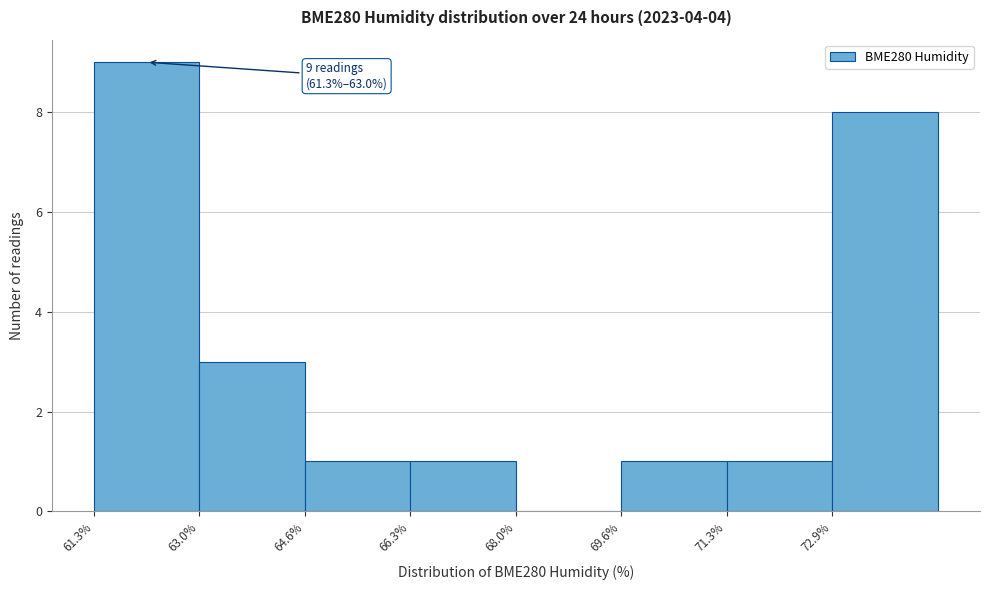

Which range on the x-axis has the tallest bar?

61.4 to 63.0